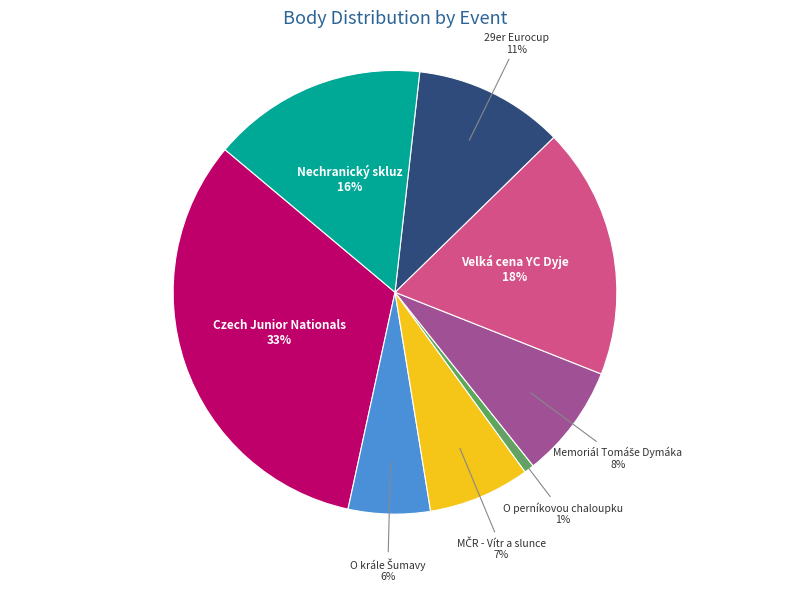

To the nearest percent, what portion does Velká cena YC Dyje represent?

18%